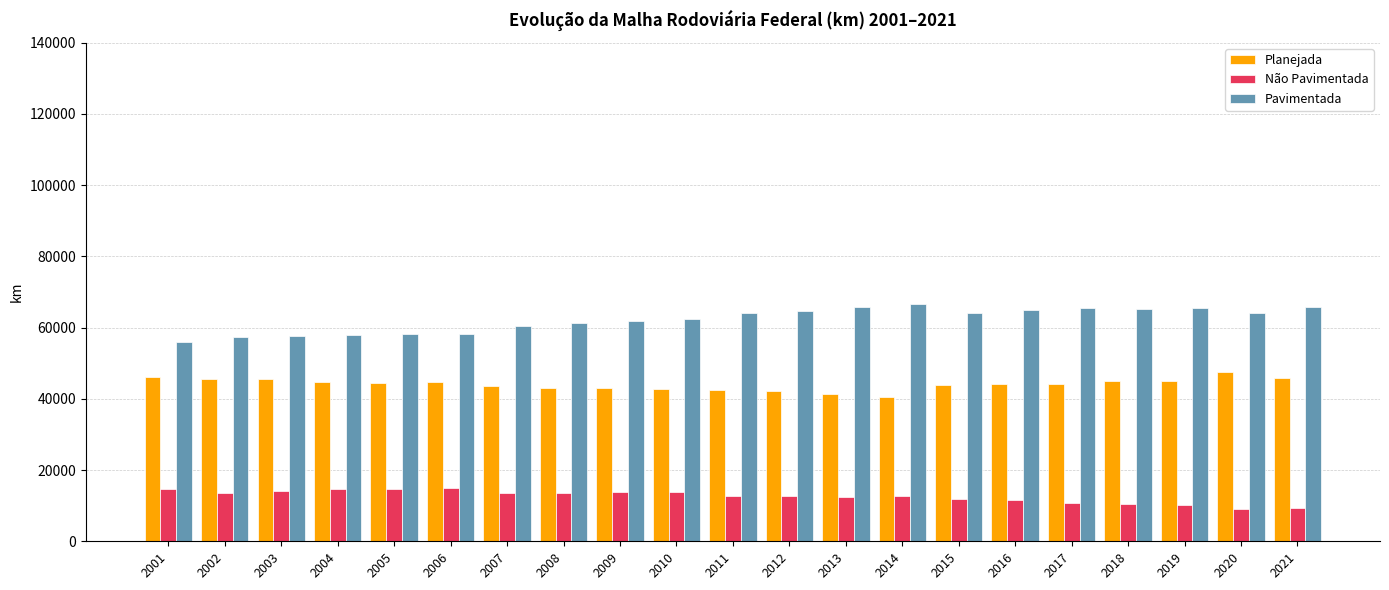

What are all the series names shown in the legend?

Planejada, Não Pavimentada, Pavimentada